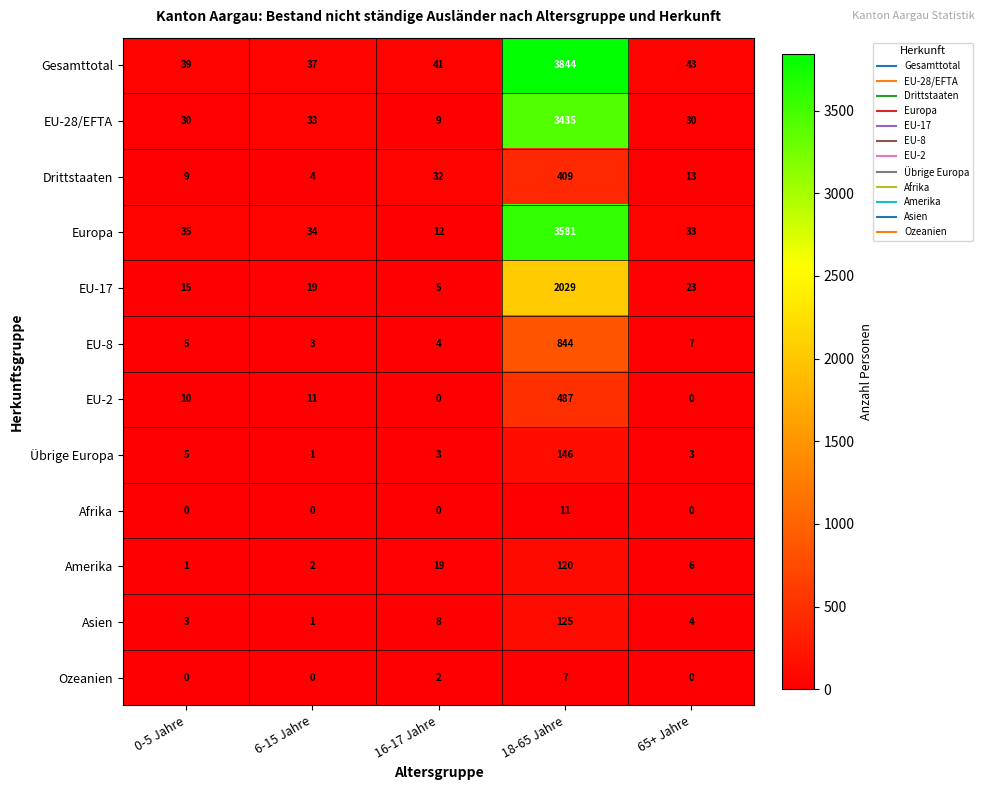

The value of EU-2 at 18-65 Jahre is 487. True or false?

True